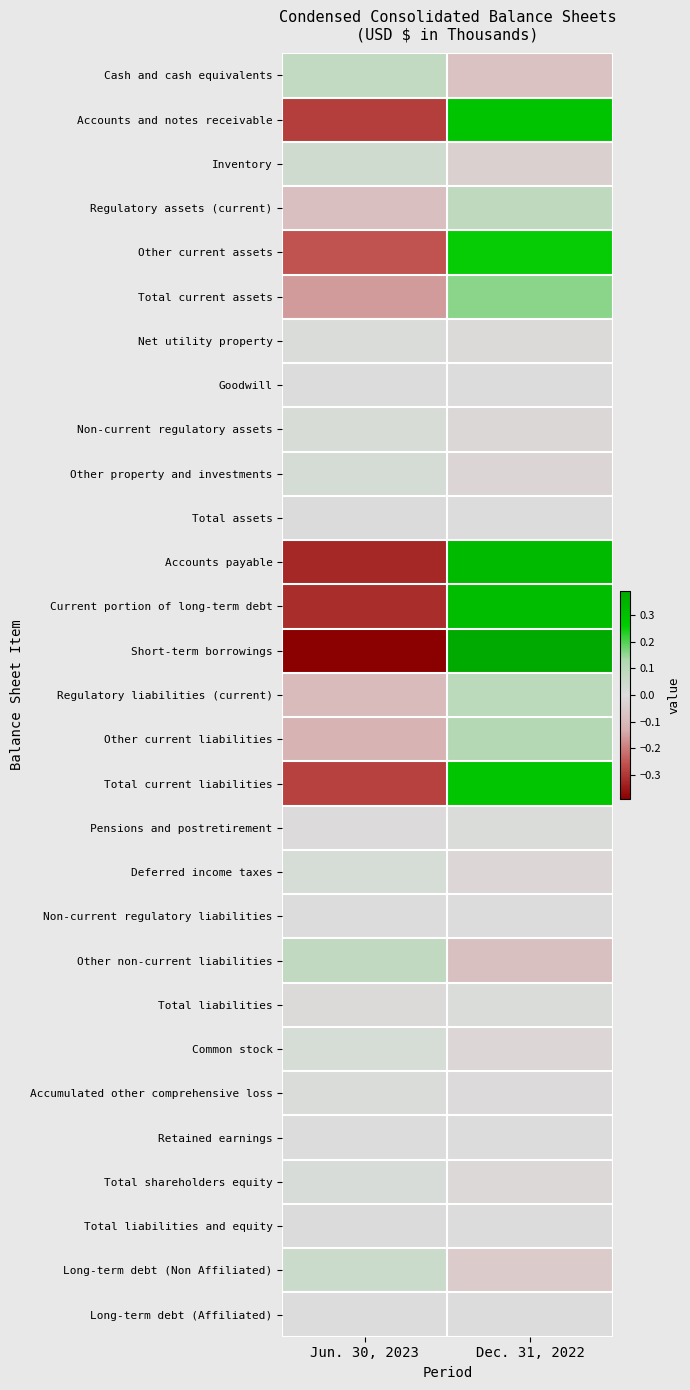

Which has a higher value, Jun. 30, 2023 or Dec. 31, 2022?

Jun. 30, 2023